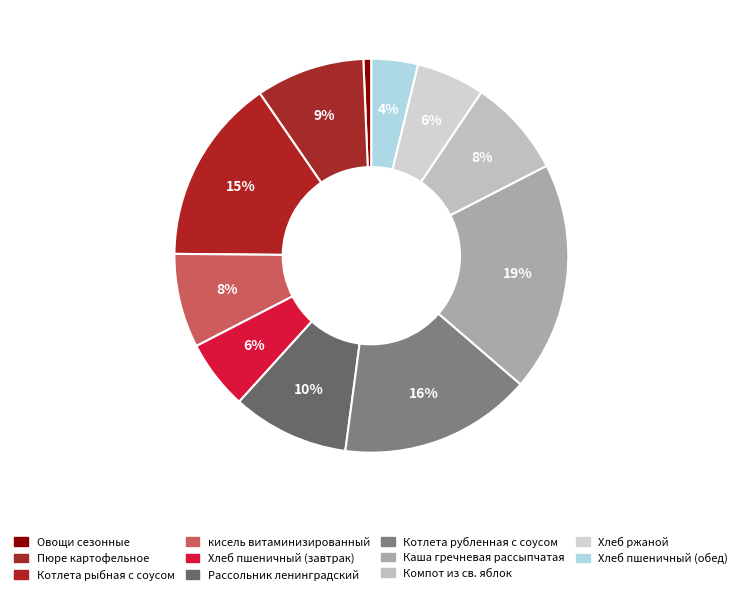

Is there a majority slice in this chart?

No